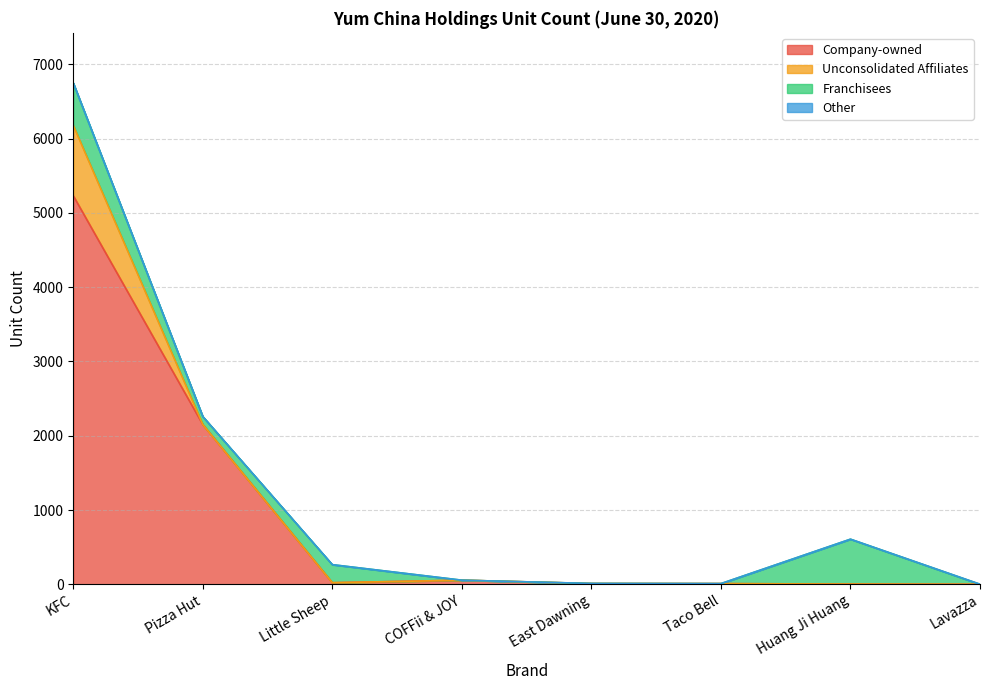

Between KFC and Little Sheep, which series saw the biggest shift?

Company-owned